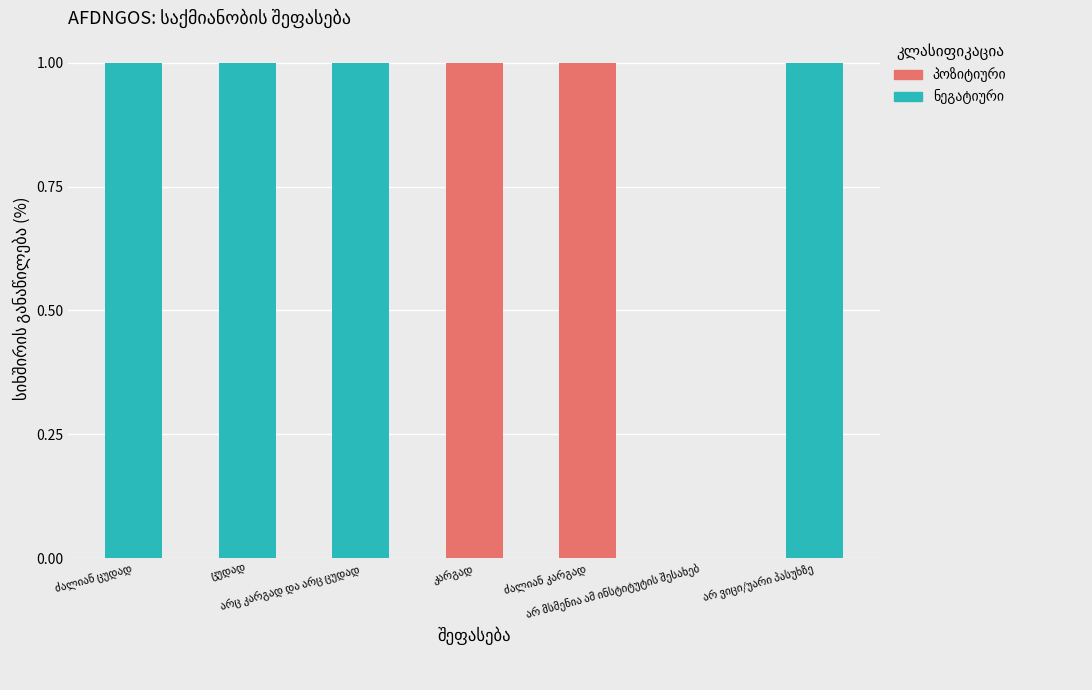

Is it true that ნეგატიური equals 1 at არ ვიცი/უარი პასუხზე?

False